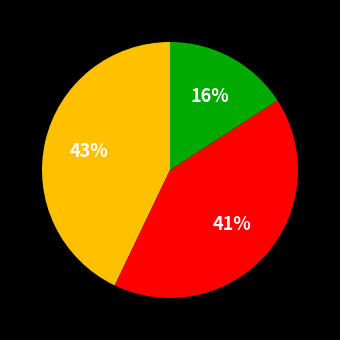

Count the number of slices in the pie.

3